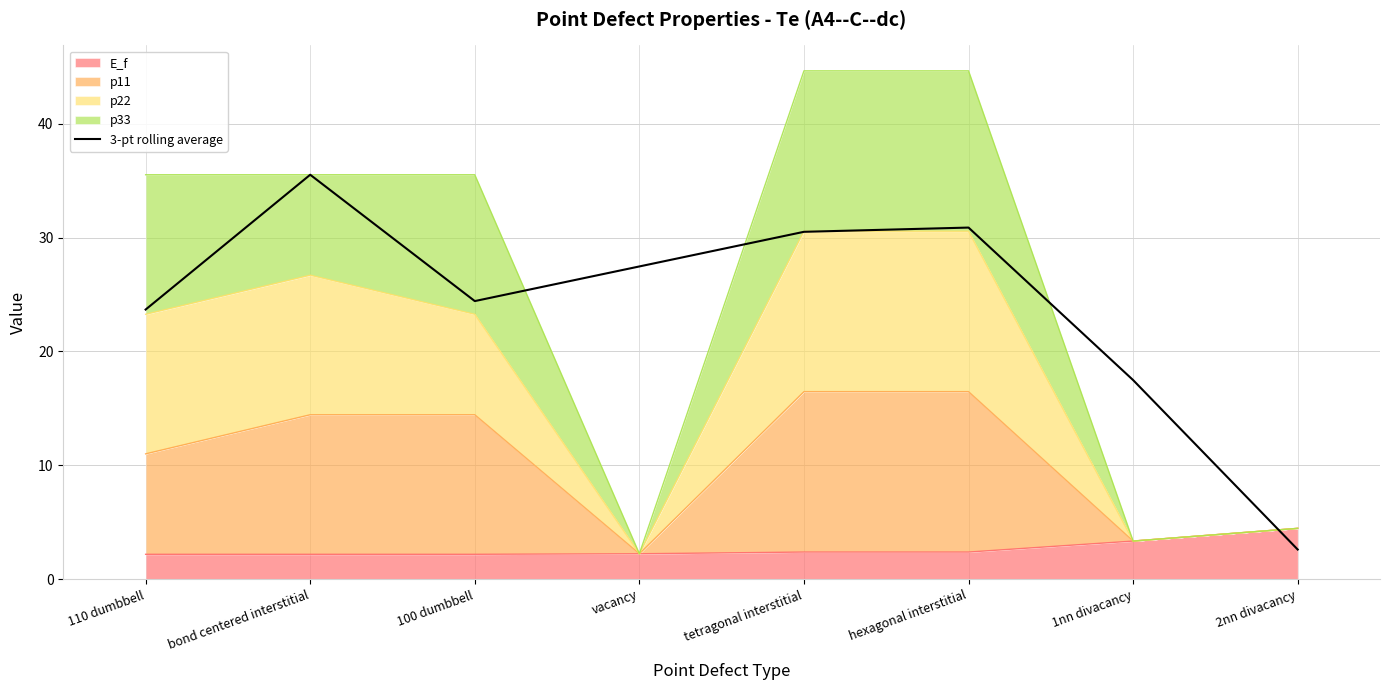

What is the change in value from 110 dumbbell to 1nn divacancy?

-6.2